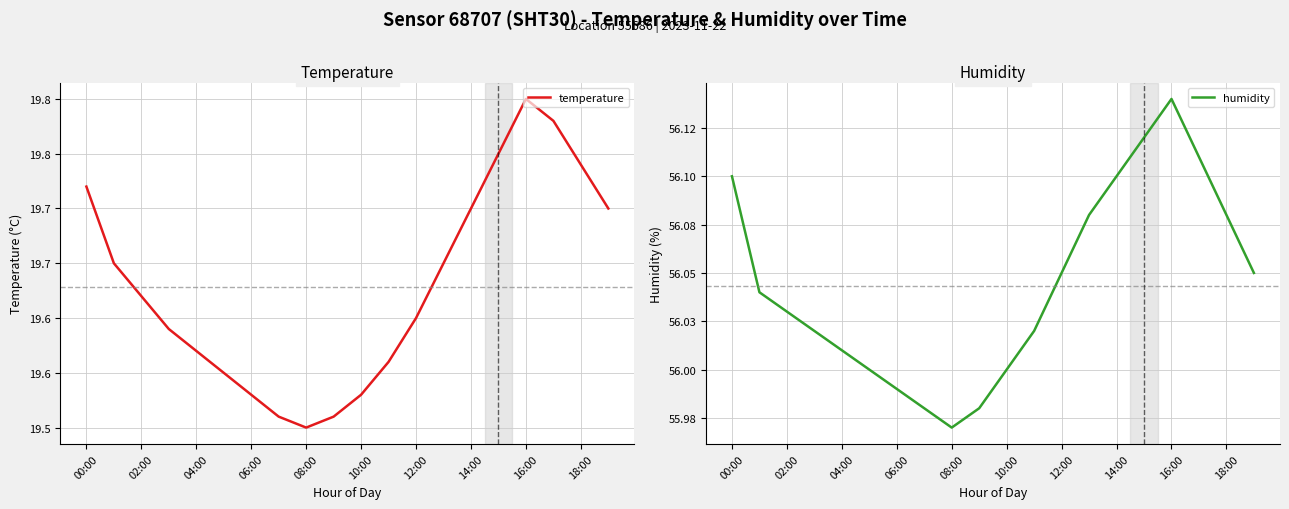

Is it true that humidity equals 99.9 at 14:00?

False